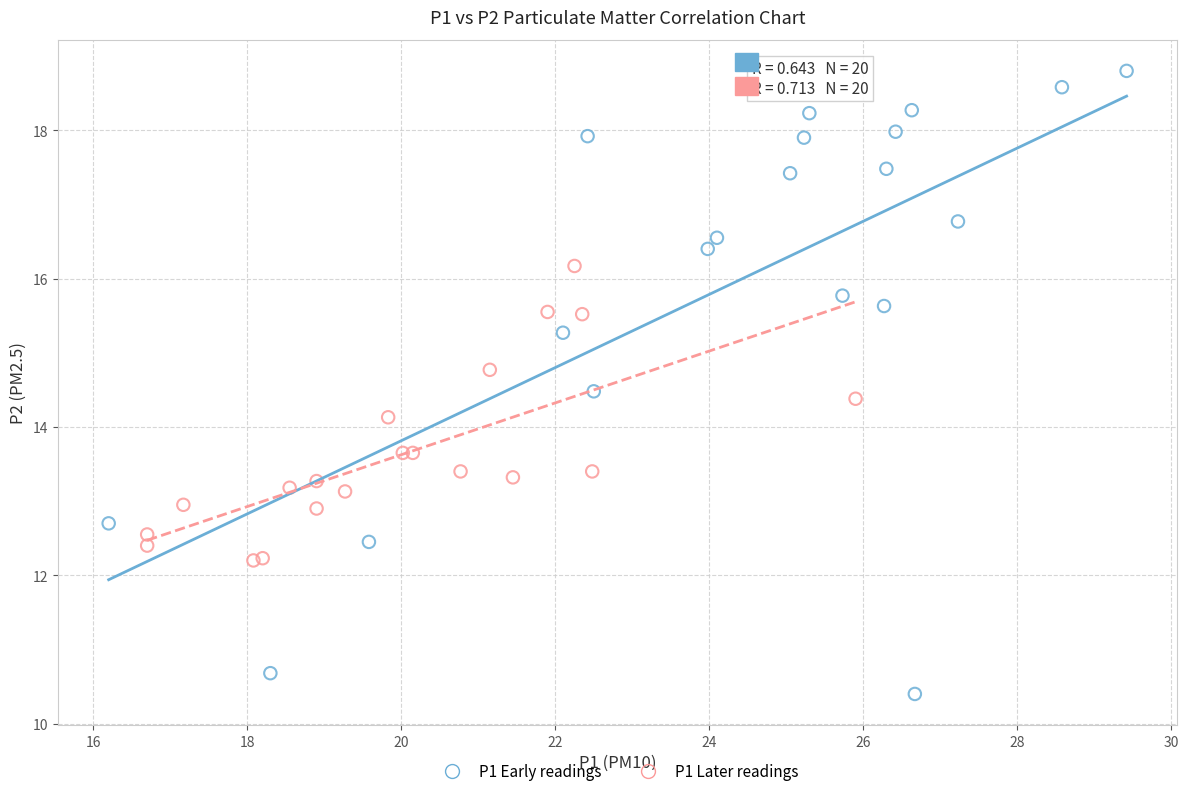

Which series reaches the maximum Y coordinate?

P1 Early readings